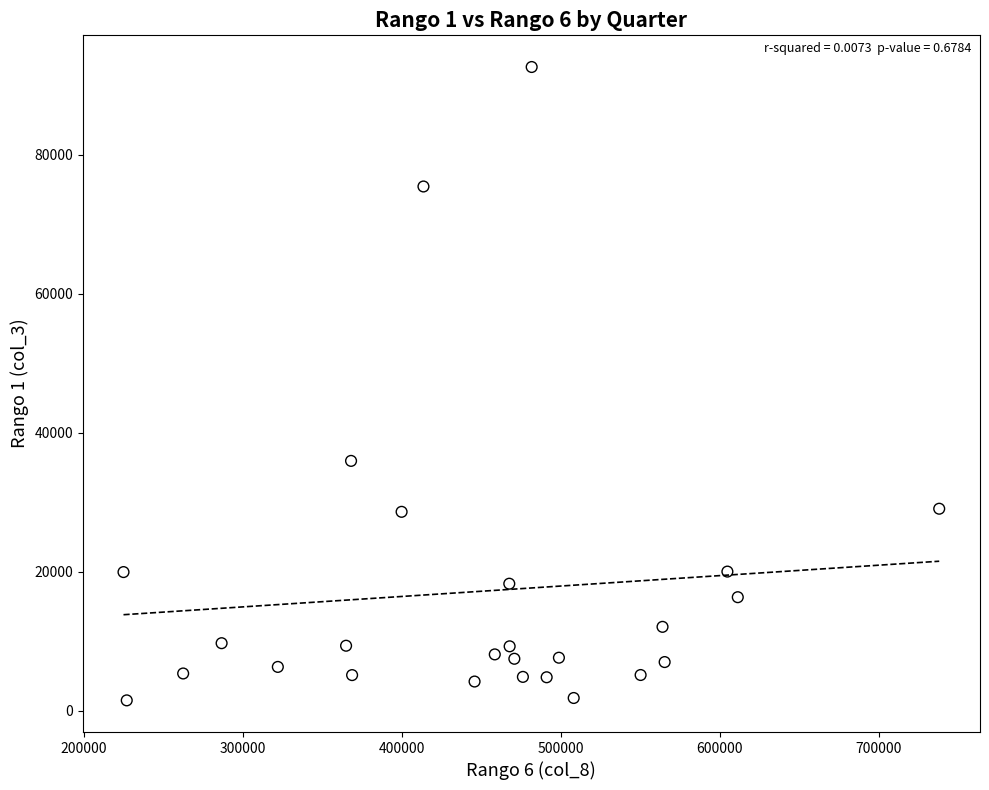

What is the range of Y values (max minus min)?

91161